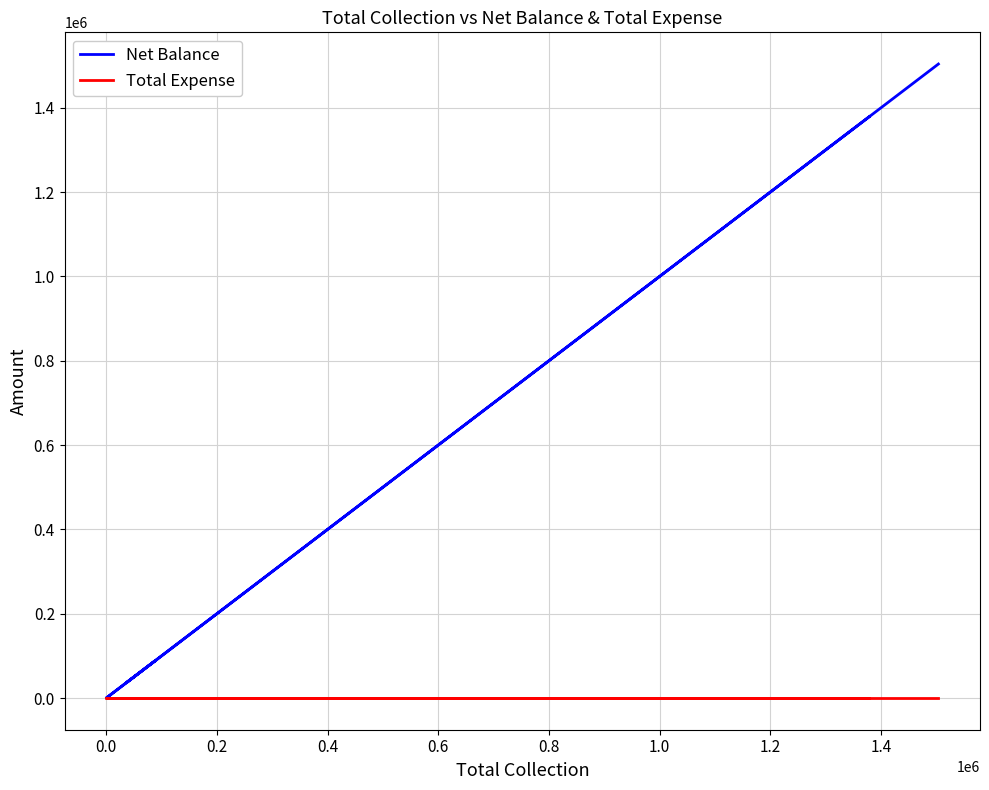

What are all the series names shown in the legend?

Net Balance, Total Expense